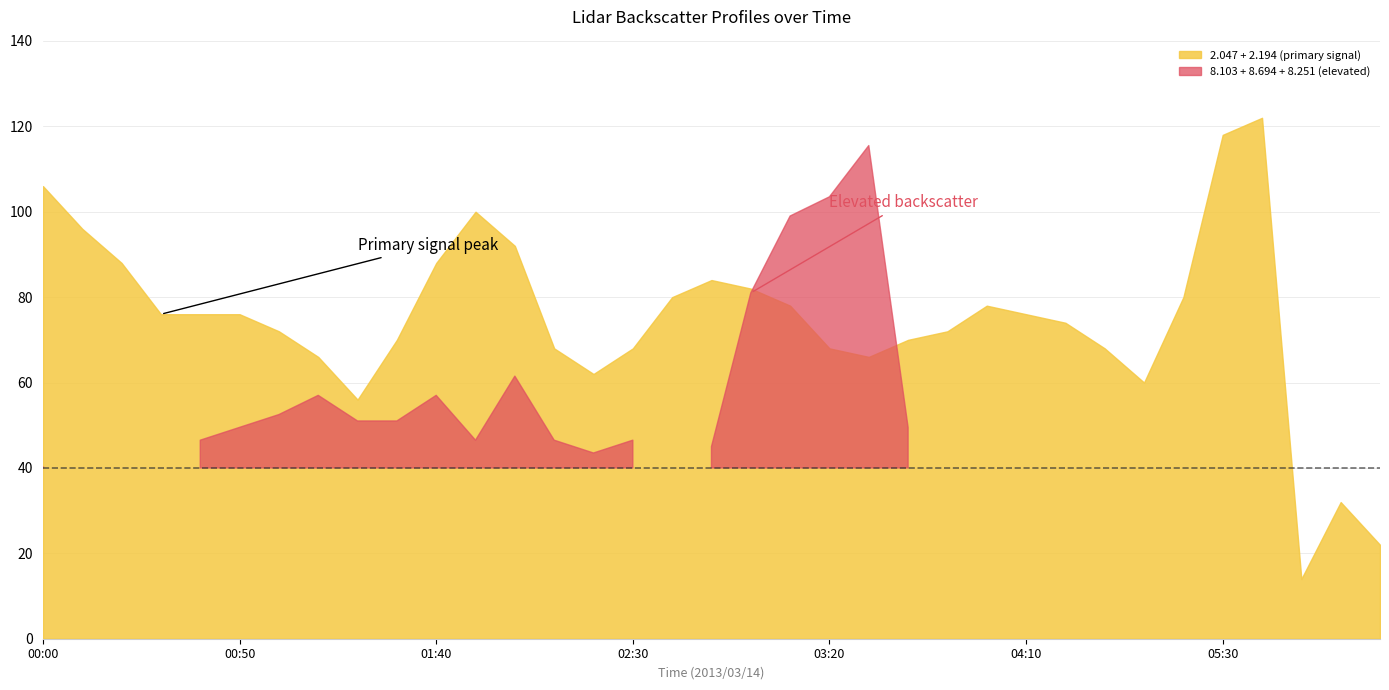

What is the label of the 2nd point from the left?

2013/03/14 00:10